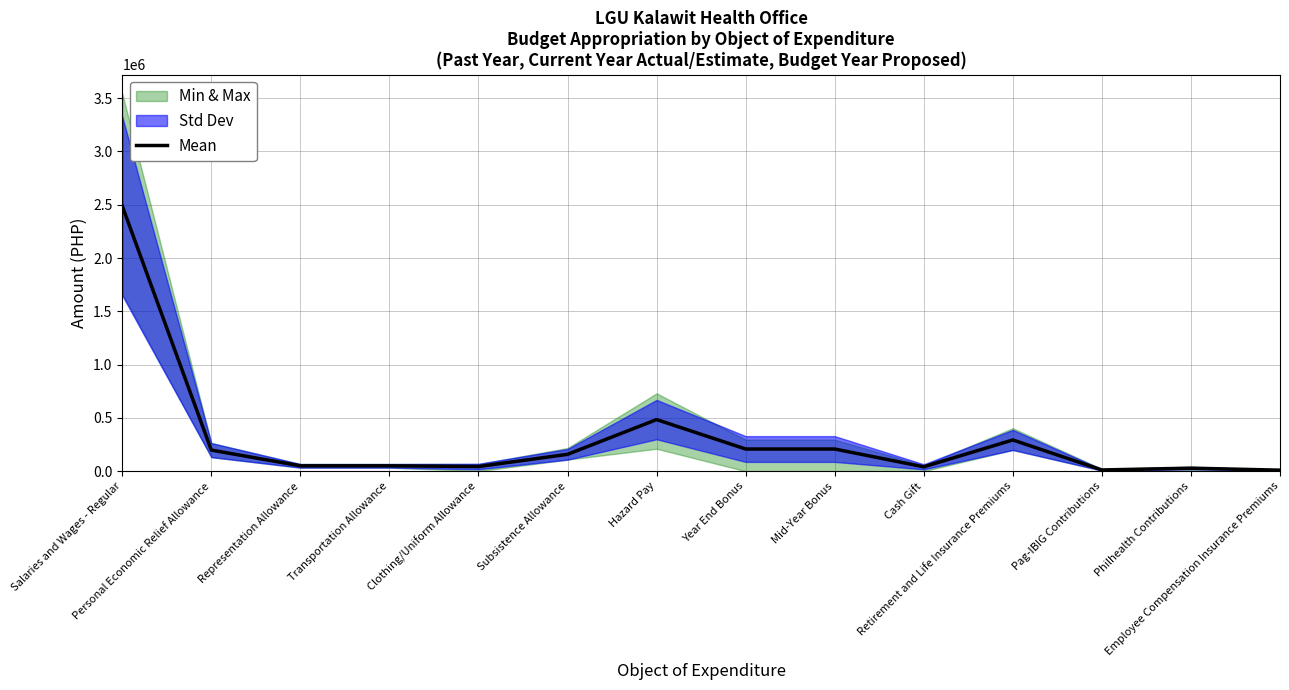

Is this an area chart (filled region under the line)?

No